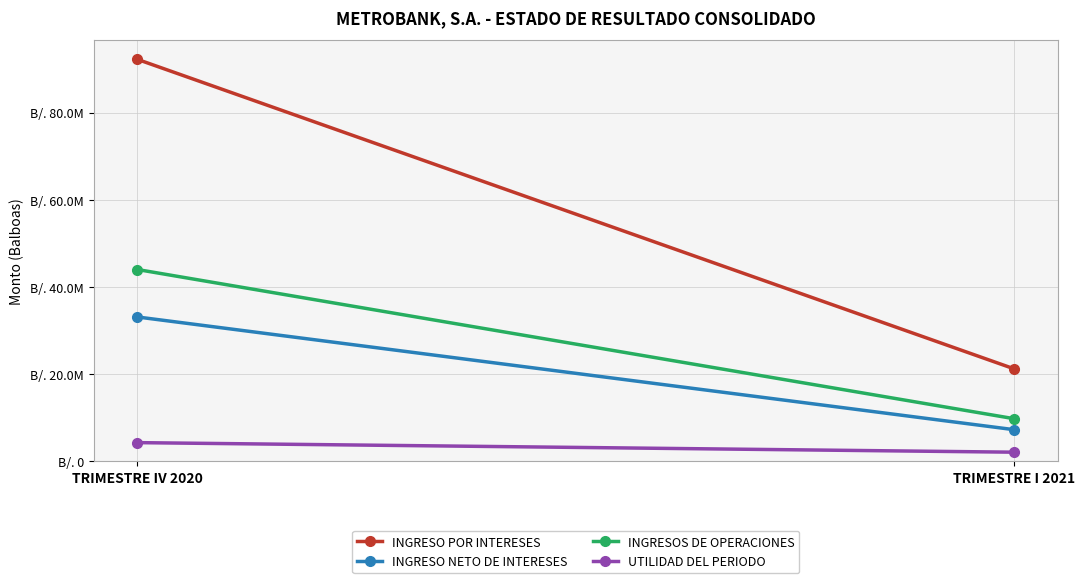

At which label does INGRESO NETO DE INTERESES first exceed 33103576?

TRIMESTRE IV 2020